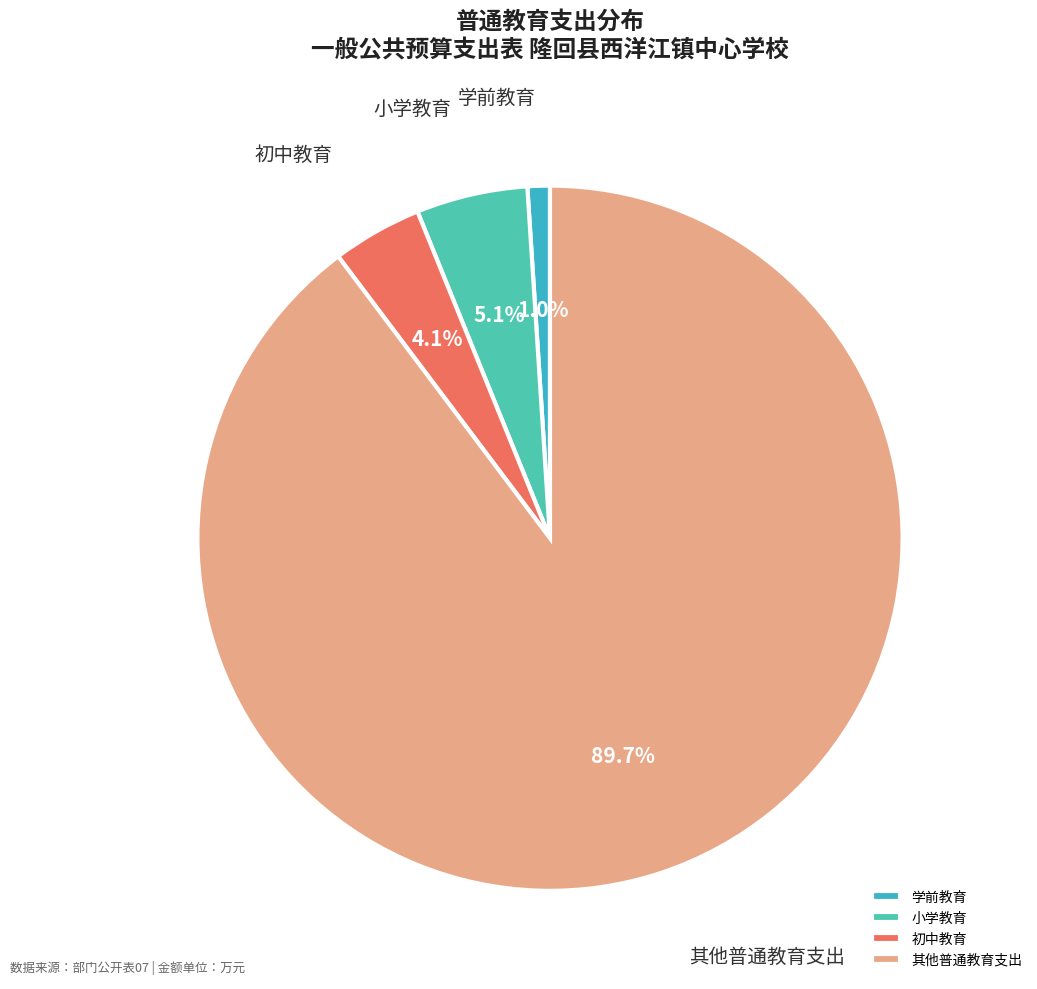

To the nearest percent, what is the difference between the 其他普通教育支出 and 学前教育 slice percentages?

89%